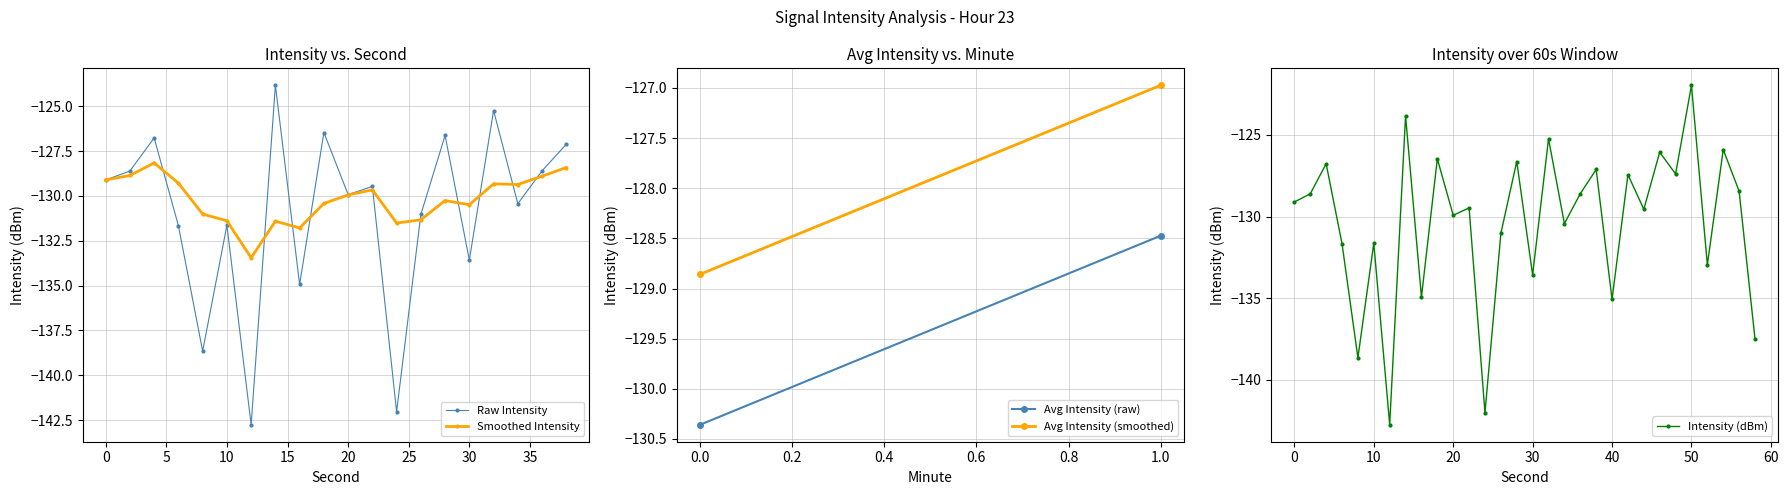

The intensity(dBm) series shows -142.8 at 12. True or false?

True